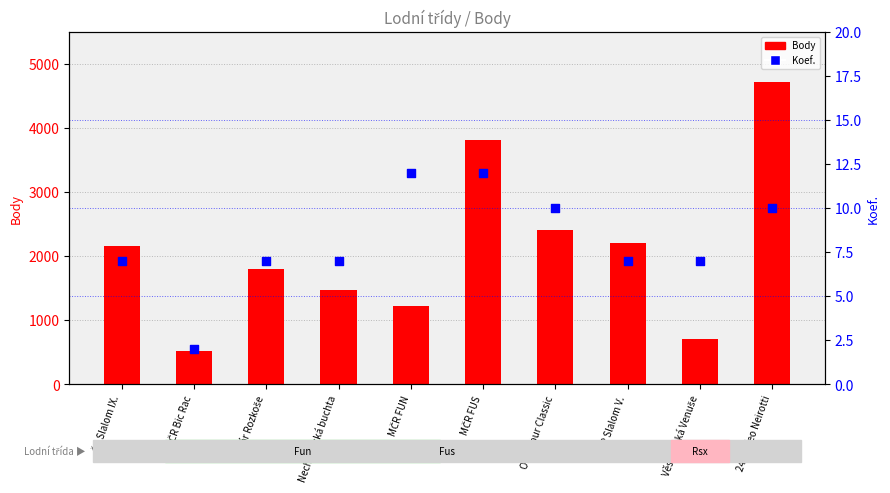

Which series contains the lowest Y value?

Koef.